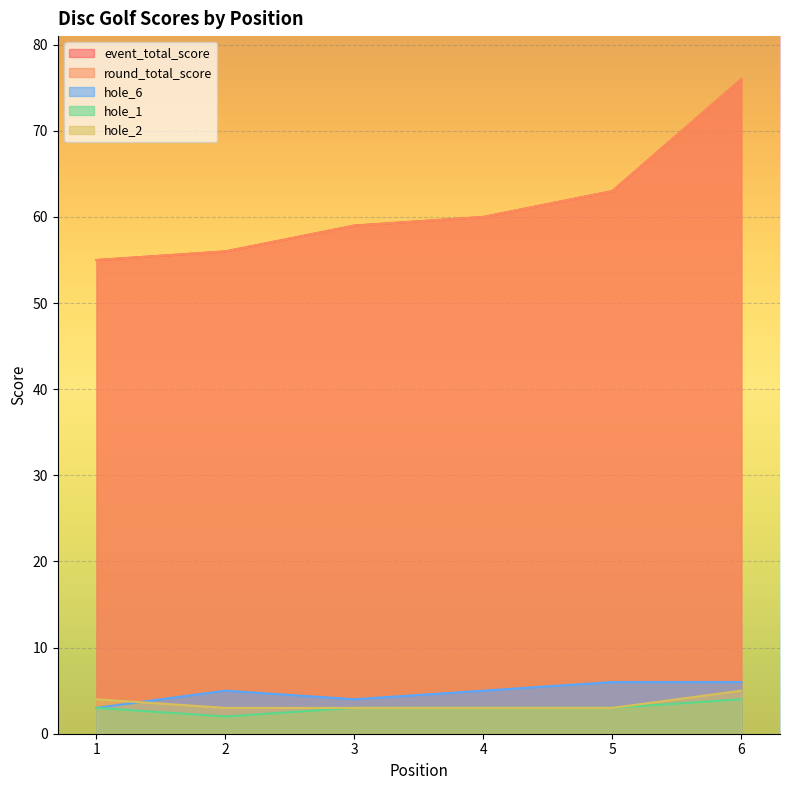

At which label is hole_1 closest to 3?

1